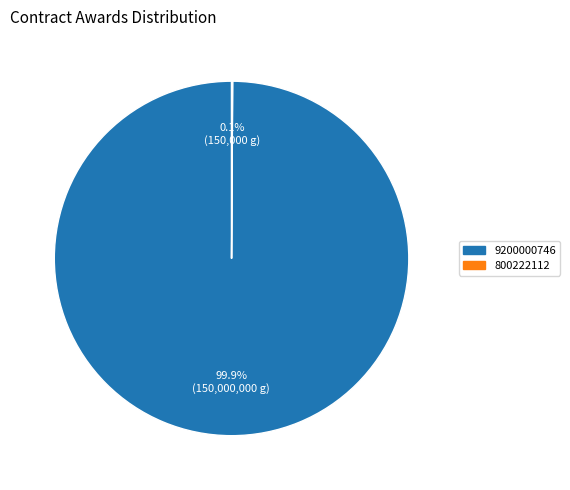

What is the majority slice?

9200000746